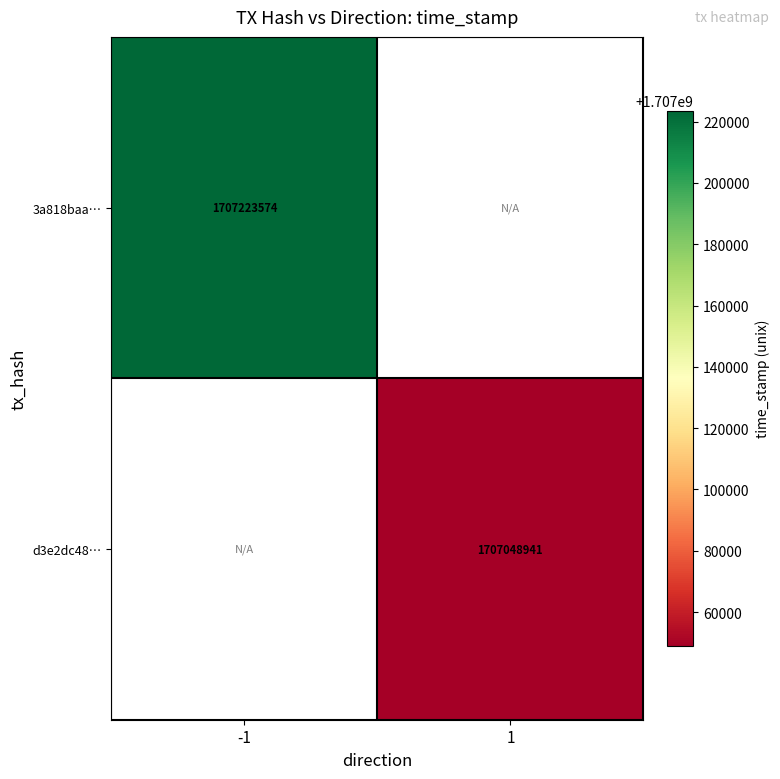

The d3e2dc48… series shows 3067171762 at 1. True or false?

False